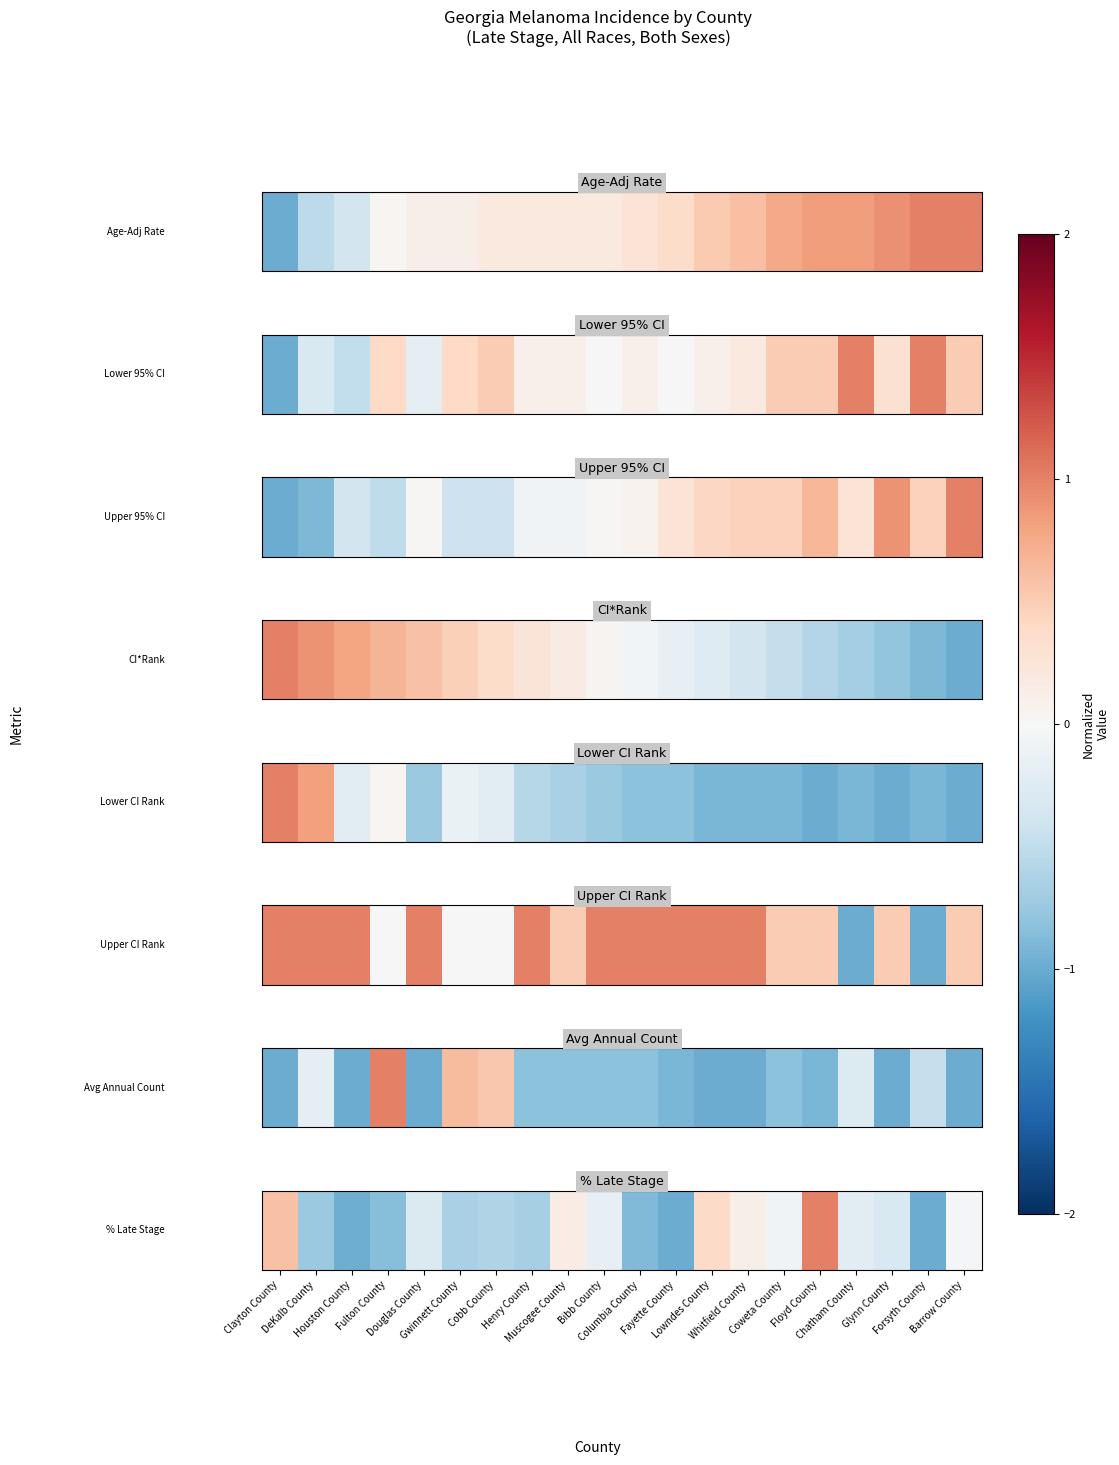

What is the difference between the maximum and minimum values?

2.0